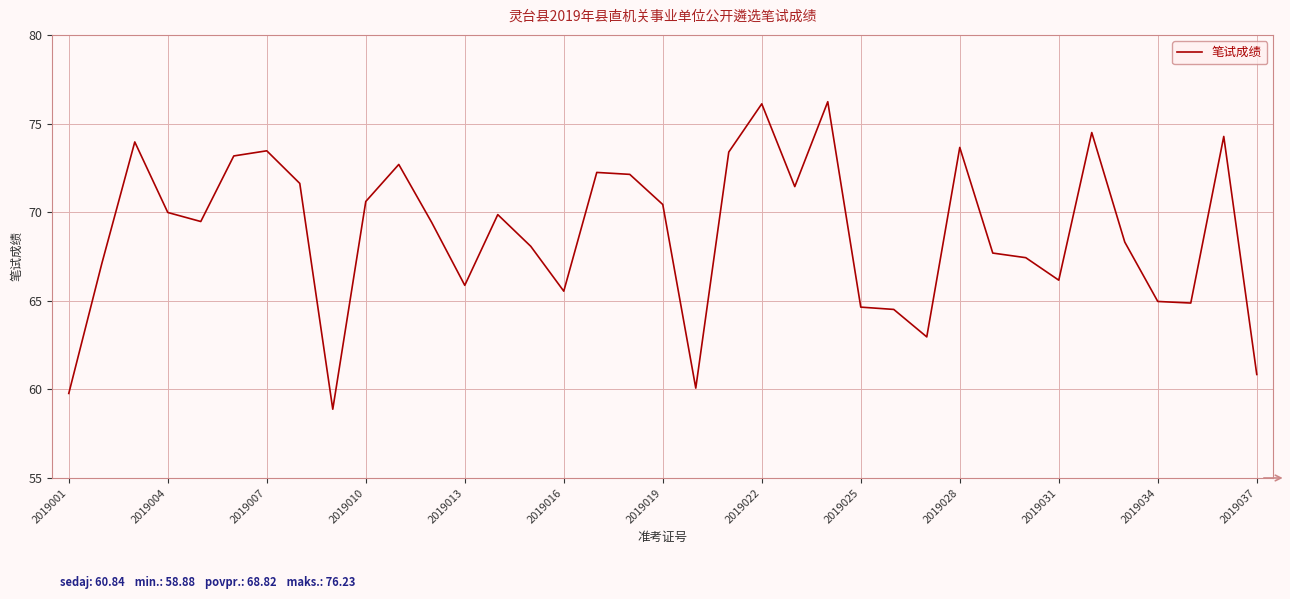

What is the smallest value displayed?

58.9